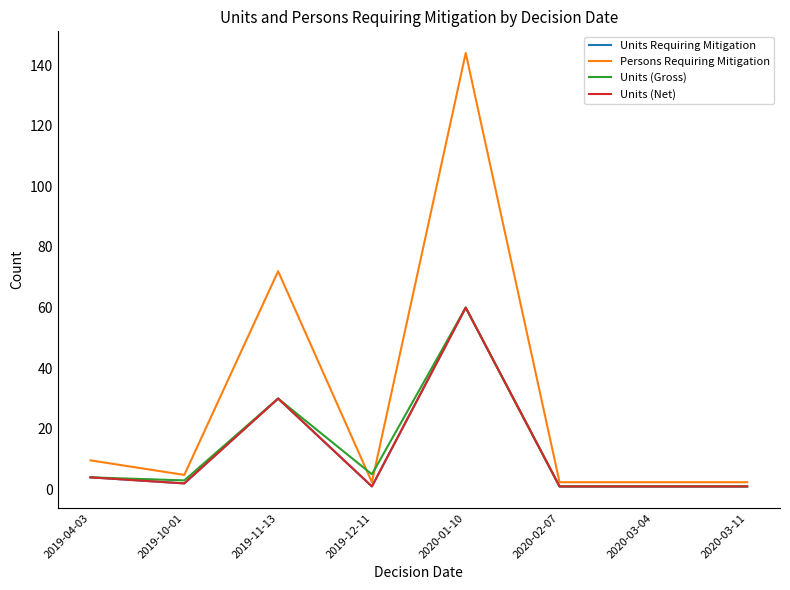

Where does the Persons Requiring Mitigation series first go above 4?

2019-04-03